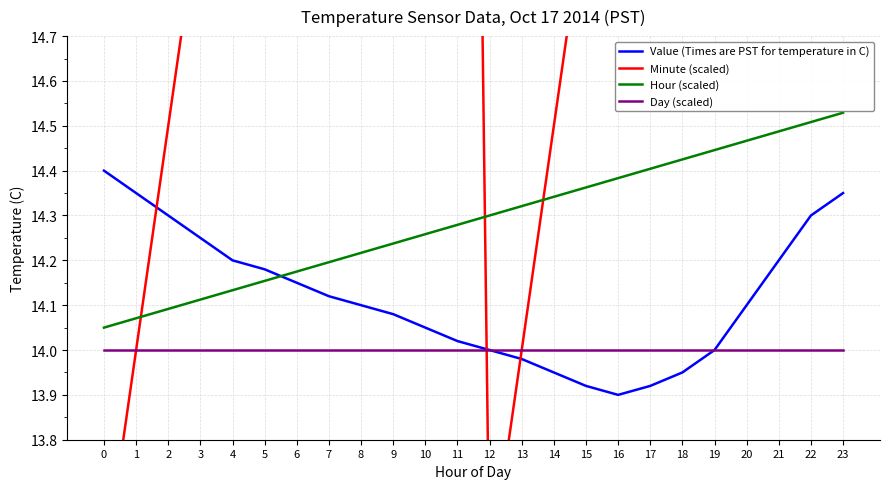

The value of Day (scaled) at 18 is 19.2. True or false?

False